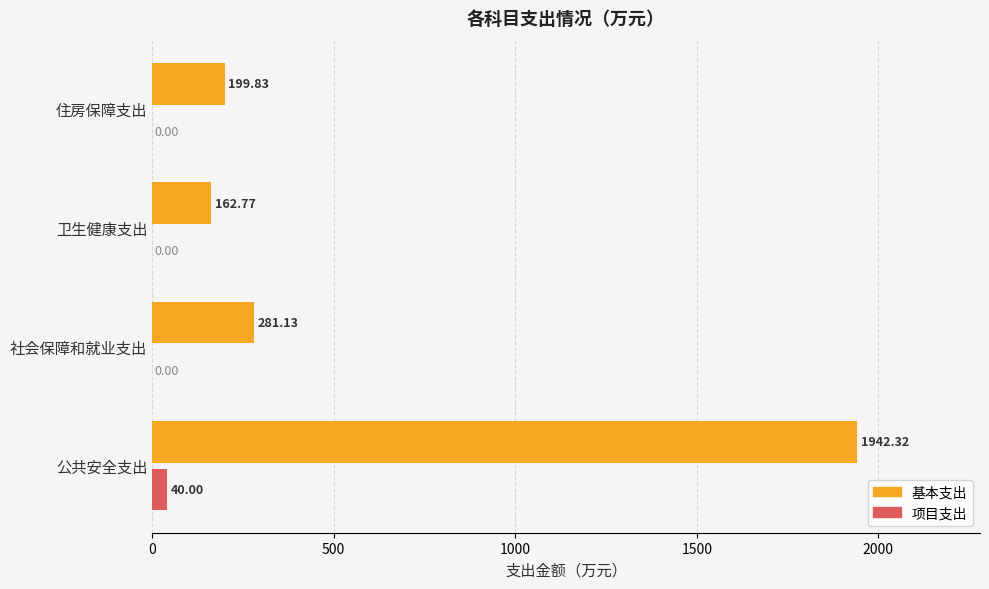

What is the sum of the 基本支出 values at 社会保障和就业支出 and 卫生健康支出?

443.9